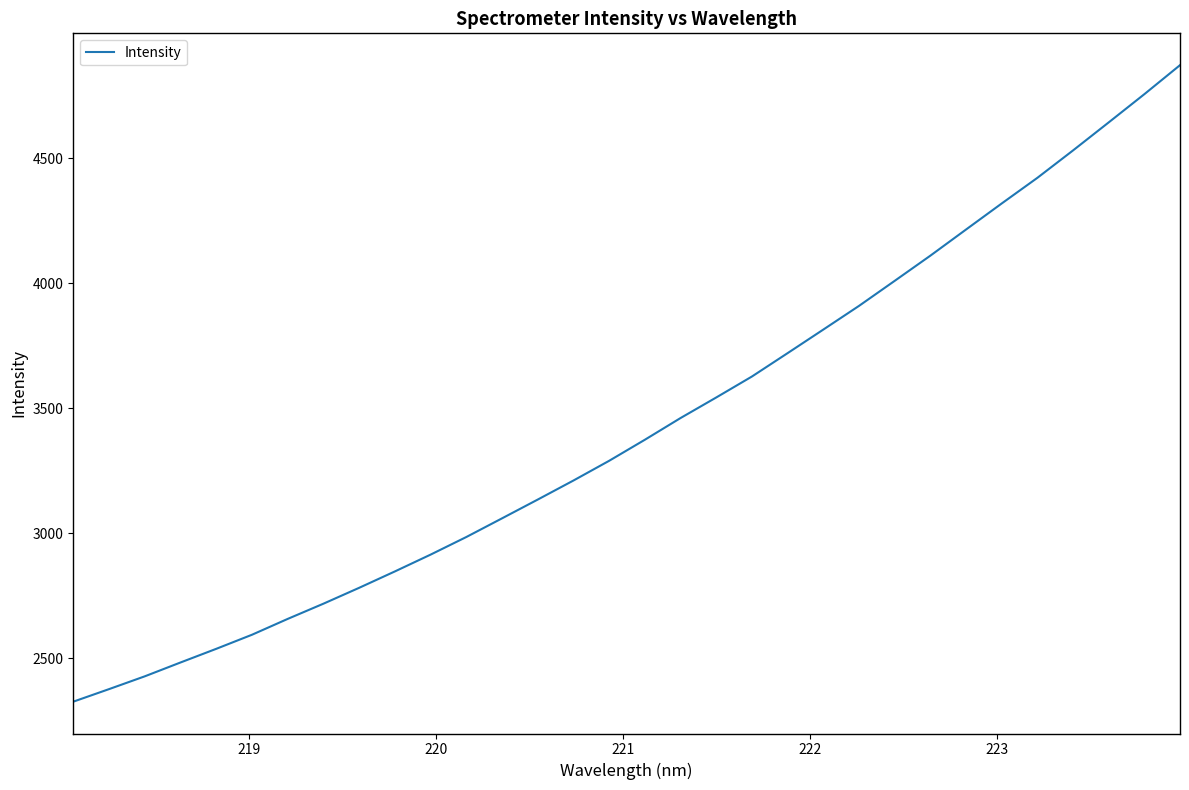

What is the greatest value displayed?

4871.8